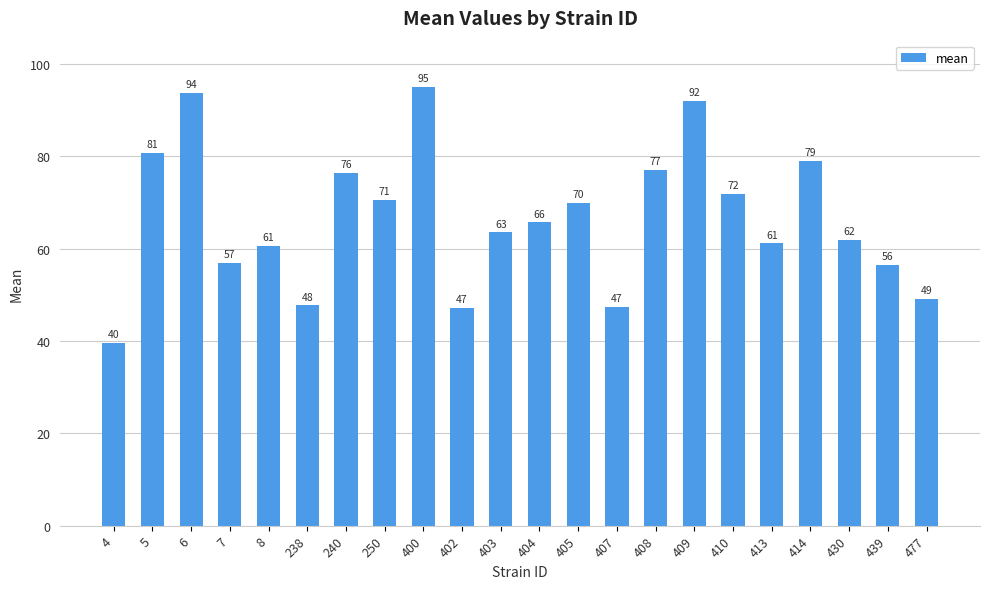

Which category has the lowest value across all series?

4